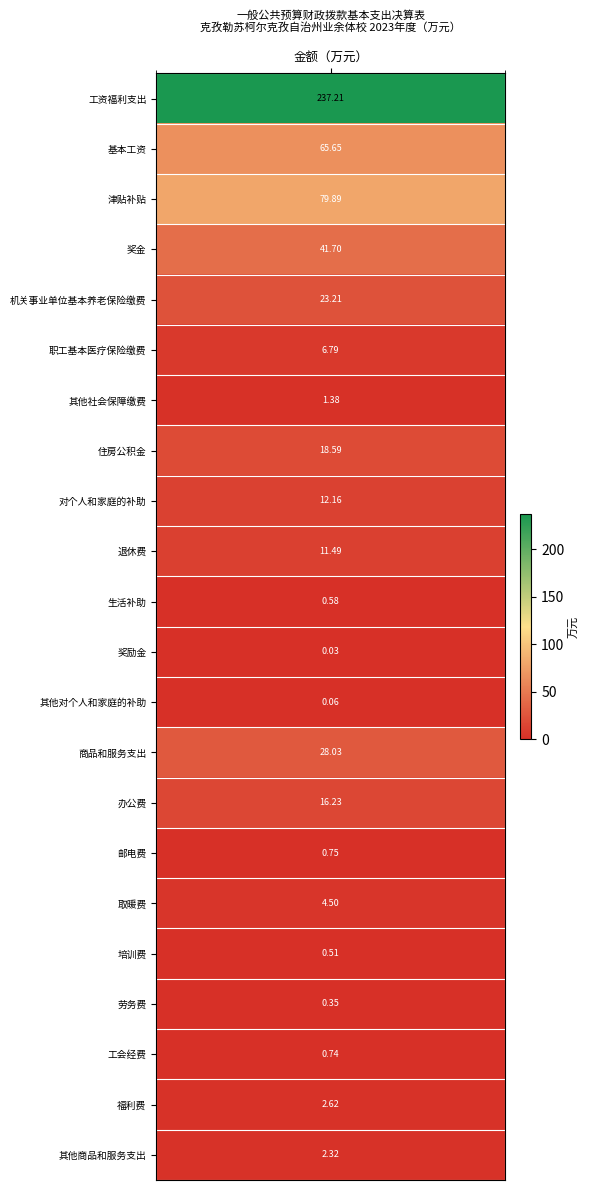

True or false: the data shows 1.4 at 其他社会保障缴费.

True